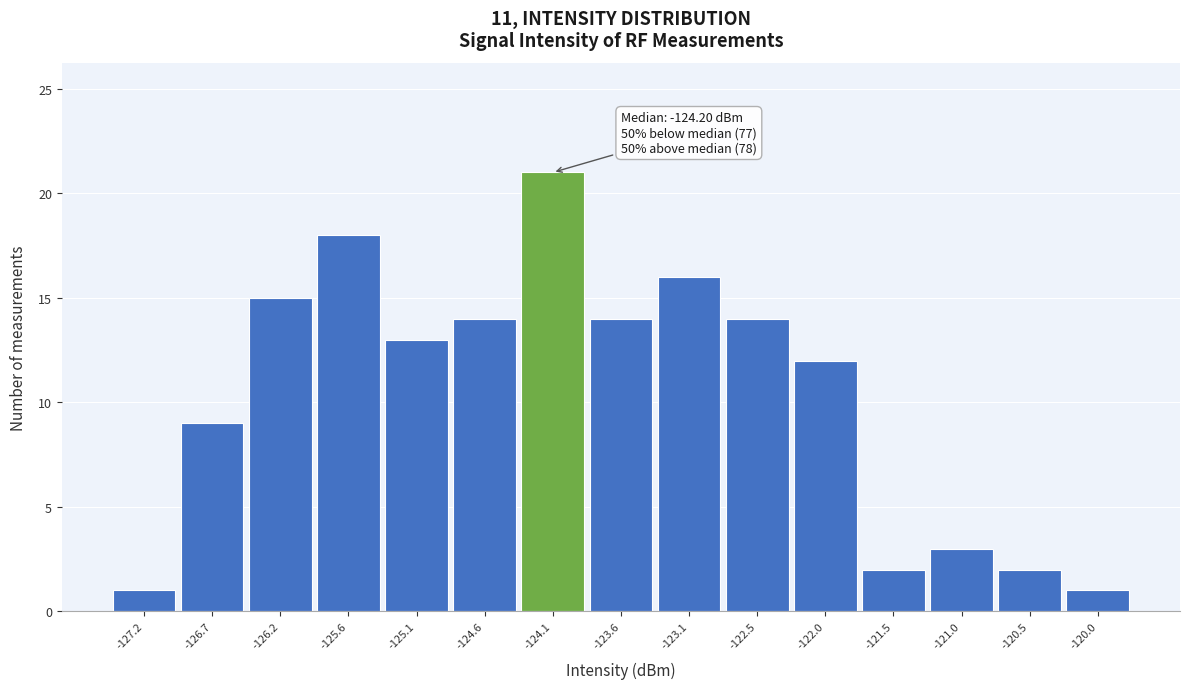

Over which range of the x-axis is the bar tallest?

-124.3 to -123.8